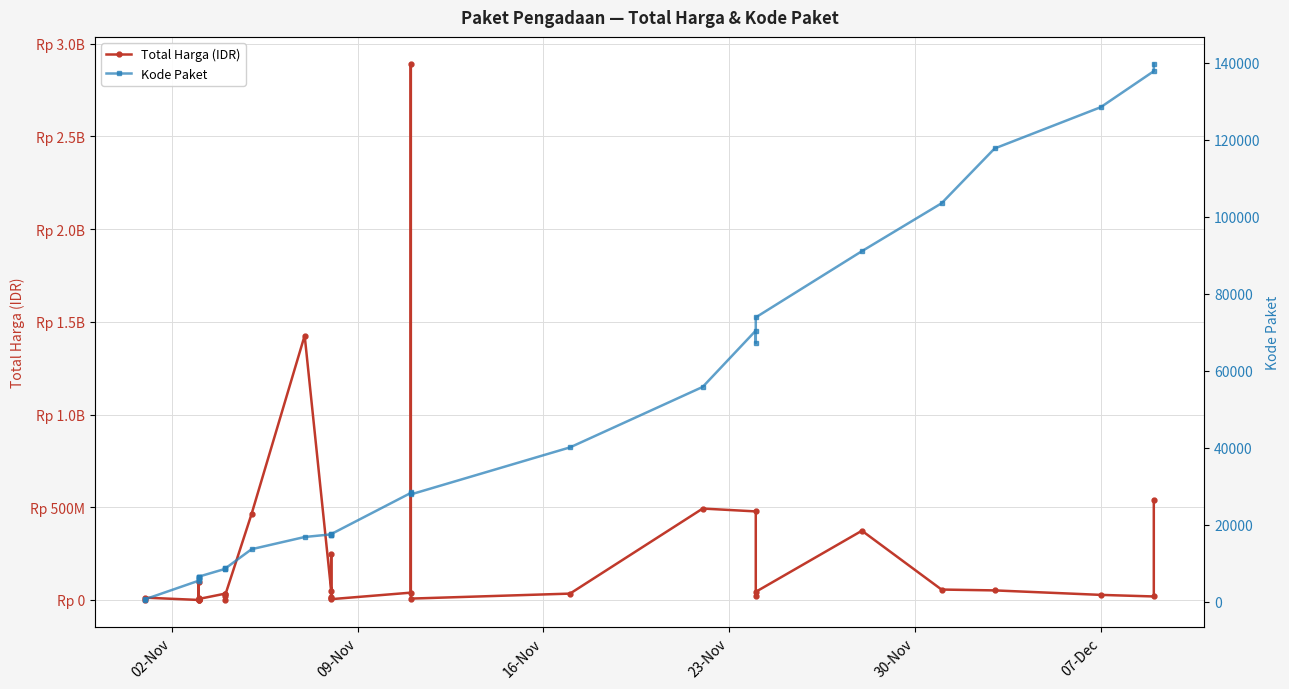

The Kode Paket series shows 10331 at 7. True or false?

False